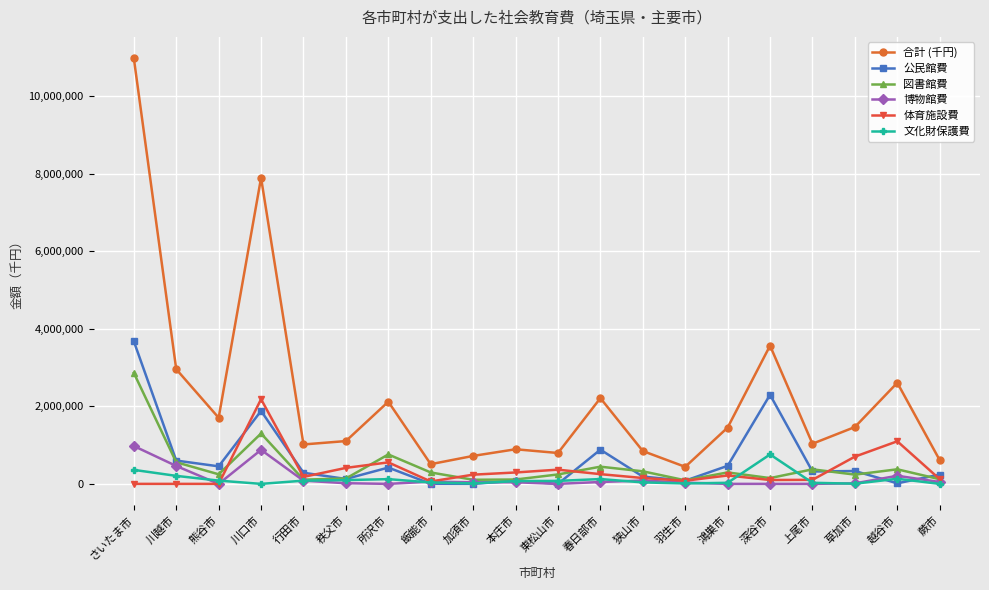

What is the difference between the maximum and second lowest values in the 図書館費 series?

2757571